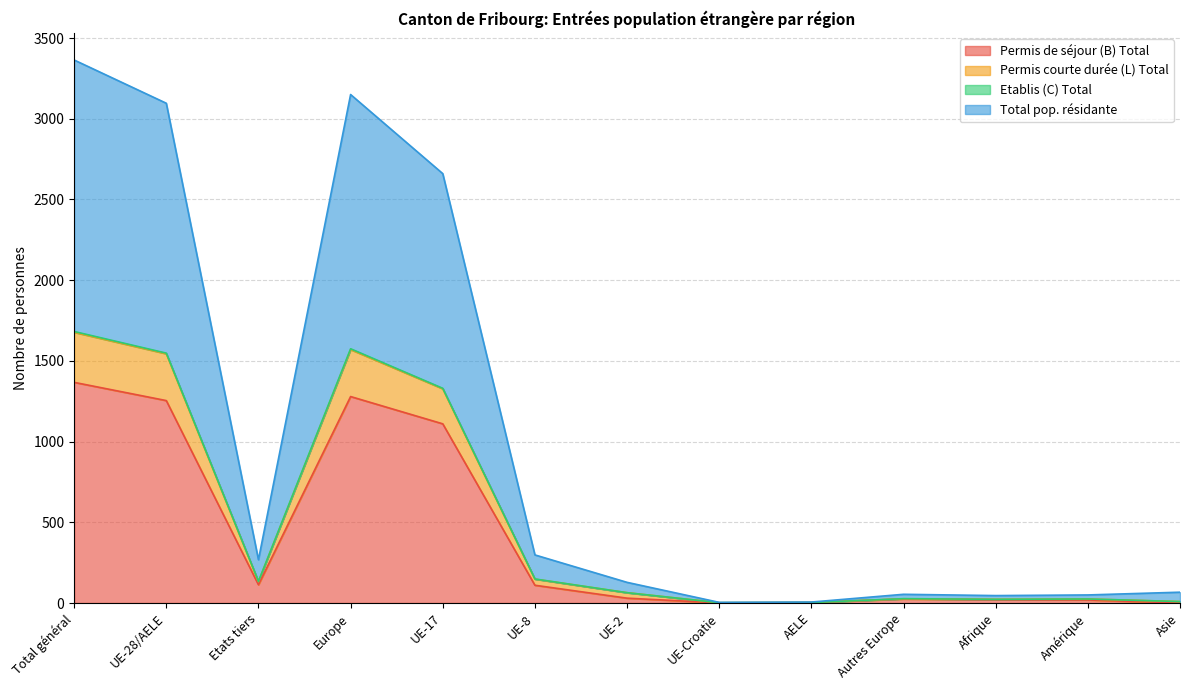

What position from the right is UE-28/AELE?

12